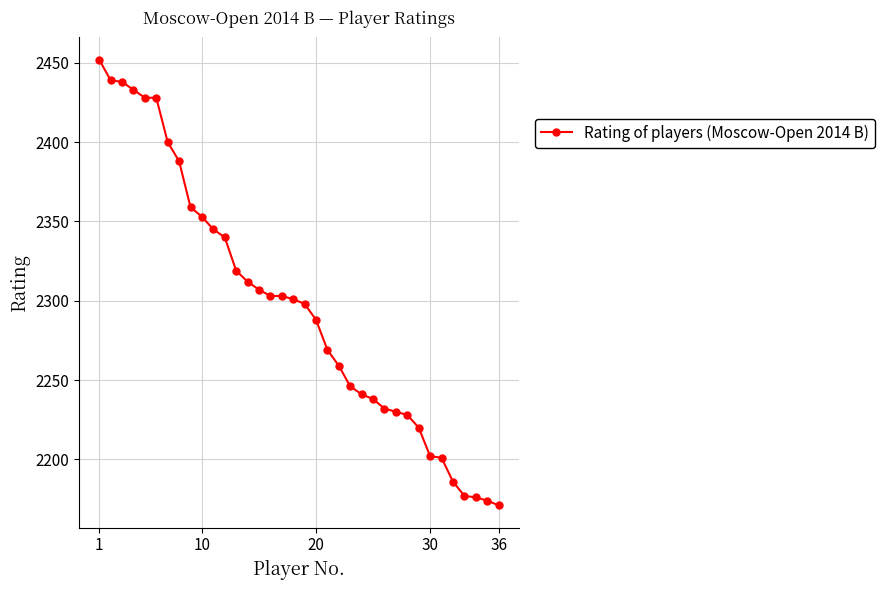

How many lines are shown in the chart?

1